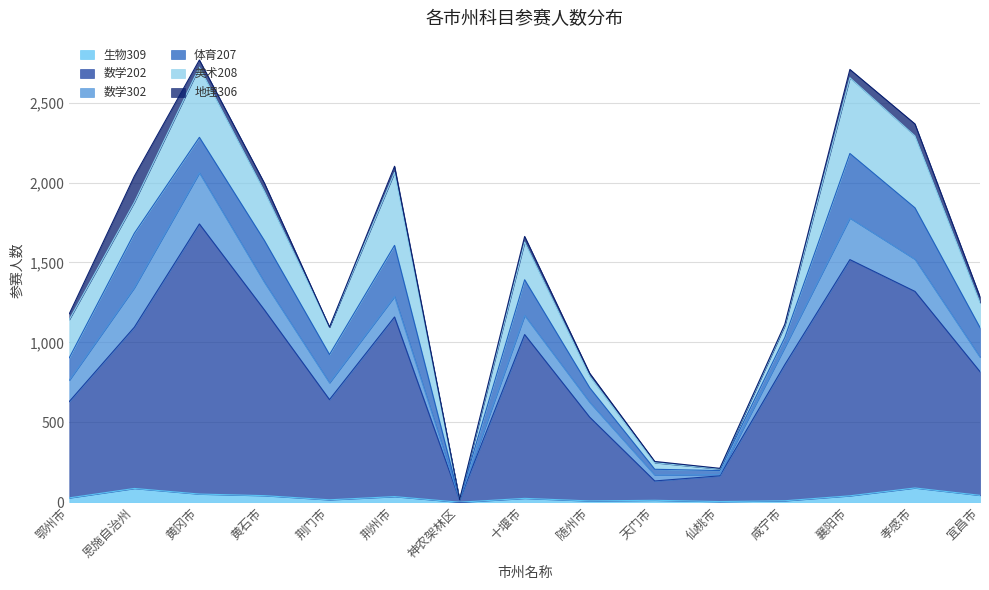

Where do 数学302 and 美术208 first cross each other?

鄂州市 and 恩施自治州